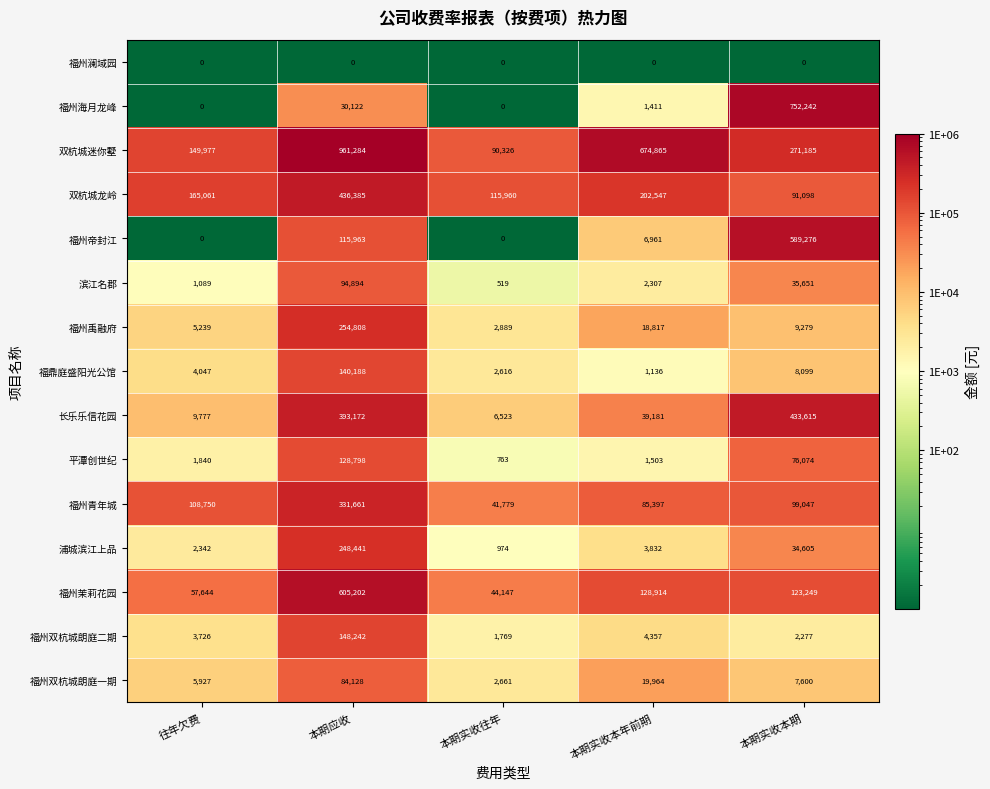

At which category is the sum across all series the highest?

本期应收